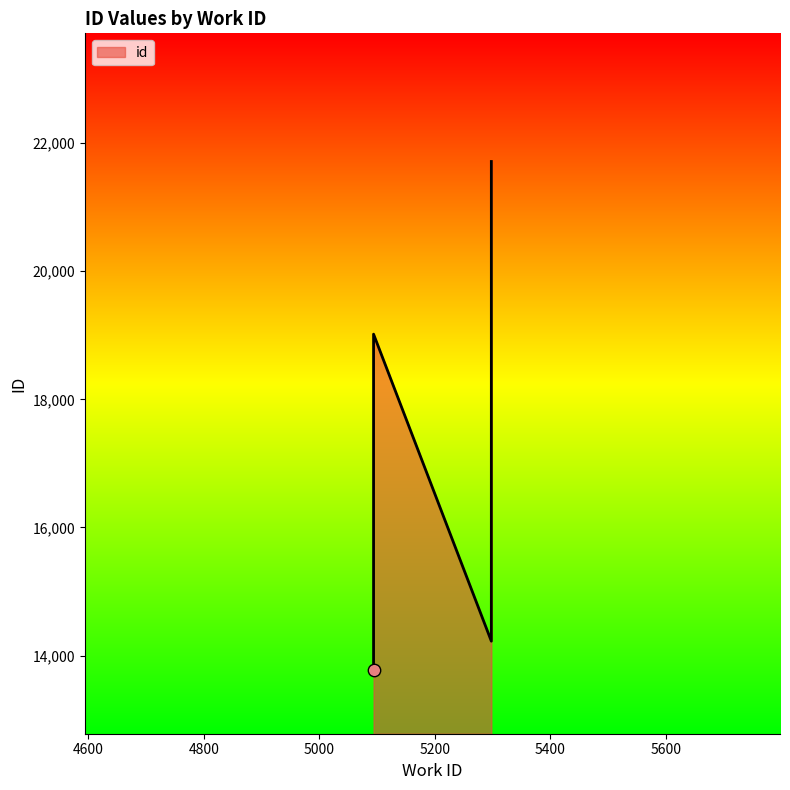

Between 5094 and 5298, which is larger?

5298